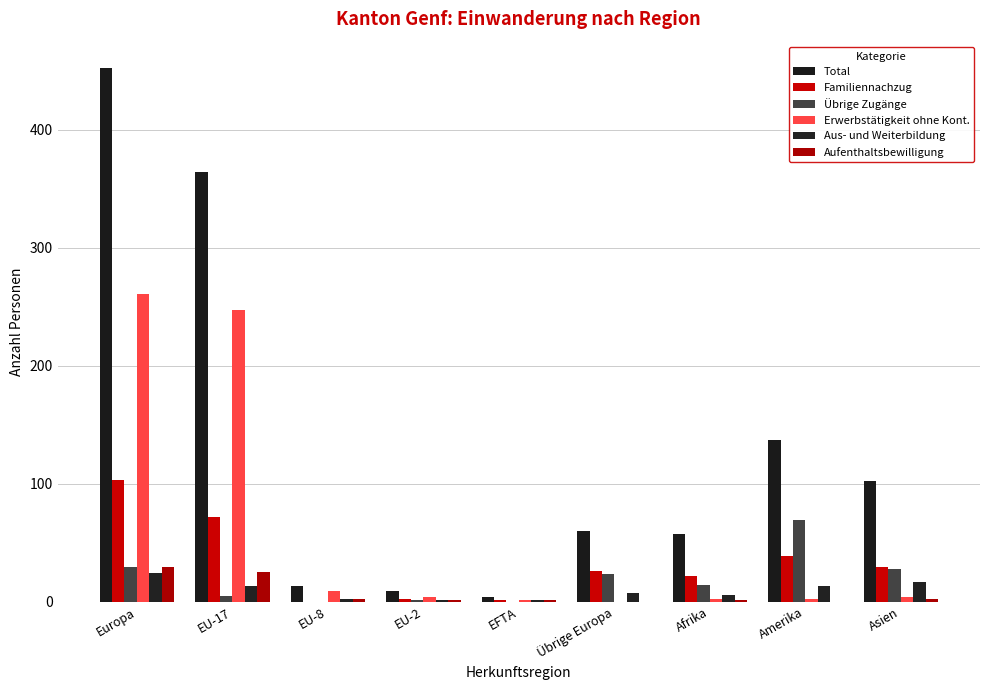

What is the difference between the Total values at Europa and Amerika?

315